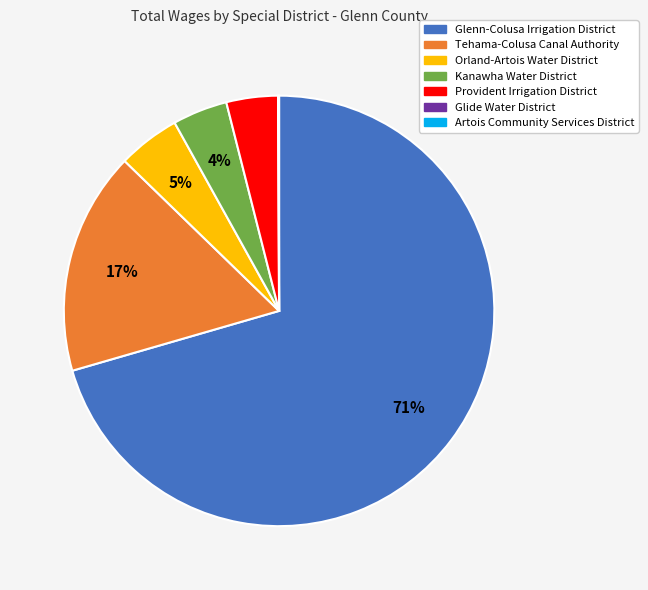

Is the sum of Glenn-Colusa Irrigation District and Kanawha Water District greater than half?

Yes